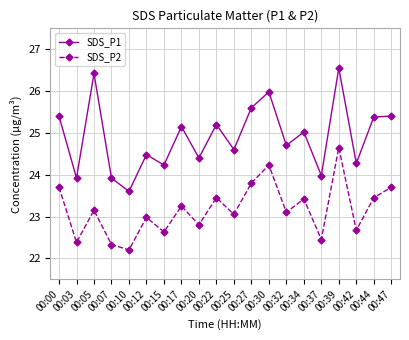

What is the total value across all series at 00:03?

46.3